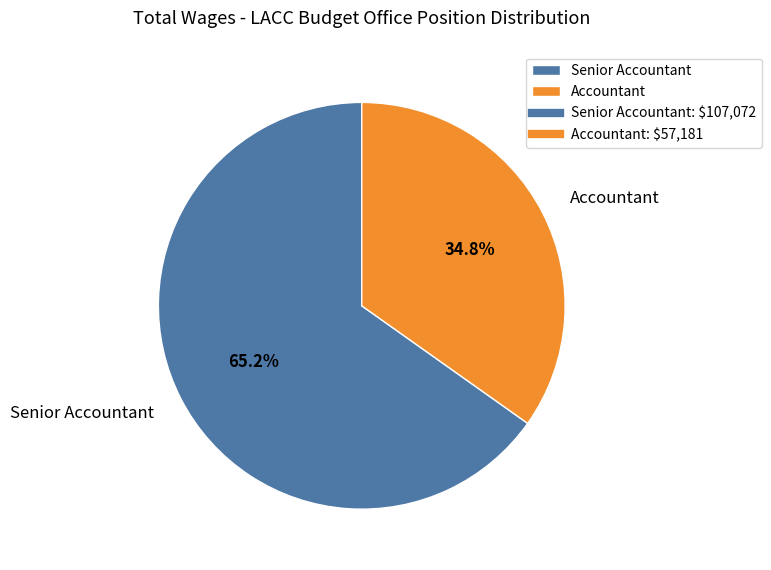

What is the total percentage of Senior Accountant and Accountant?

100.0%